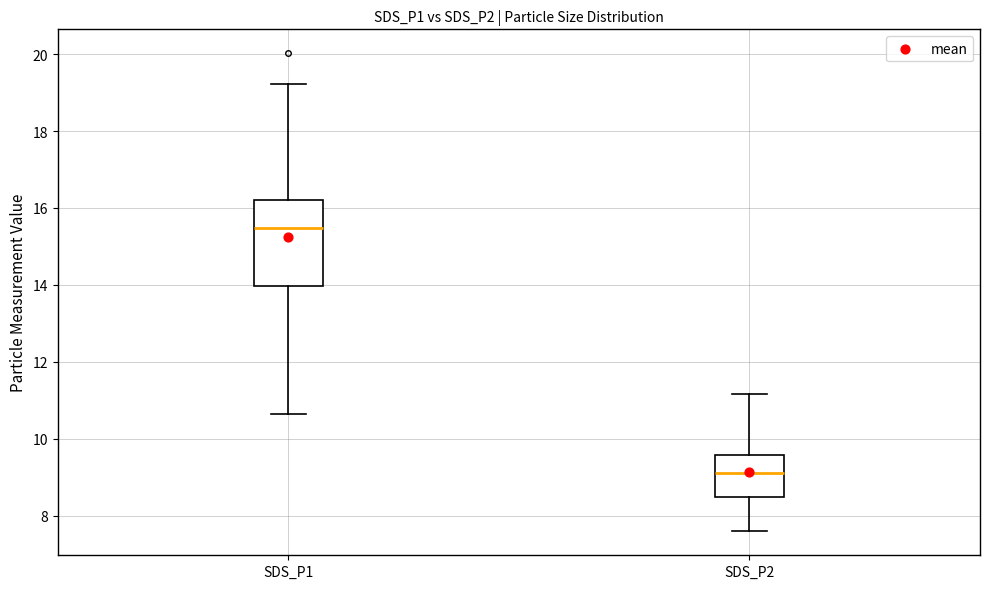

Where is the lower edge of the box for SDS_P1 on the y-axis? The values are not printed on the chart, so give them approximately, as read against the axis.

14.0